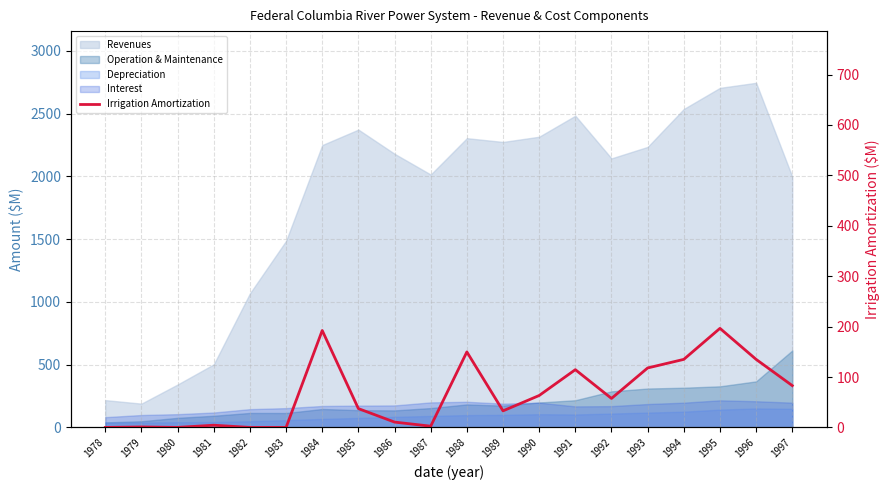

Where does the data first go above 57?

1984